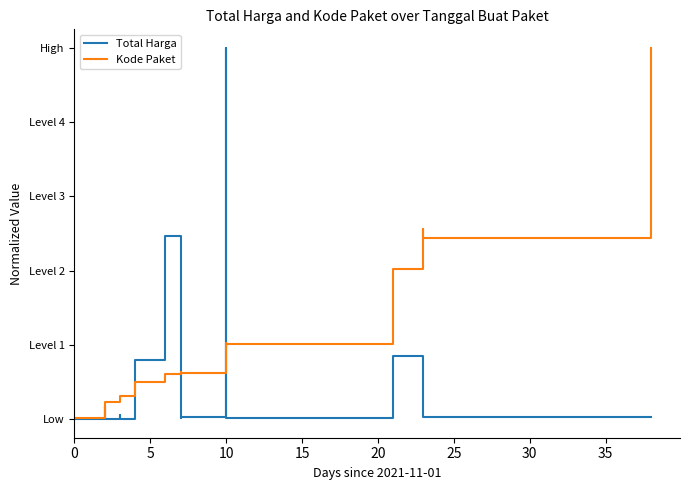

What is the difference between the highest and lowest values at 15?

0.2